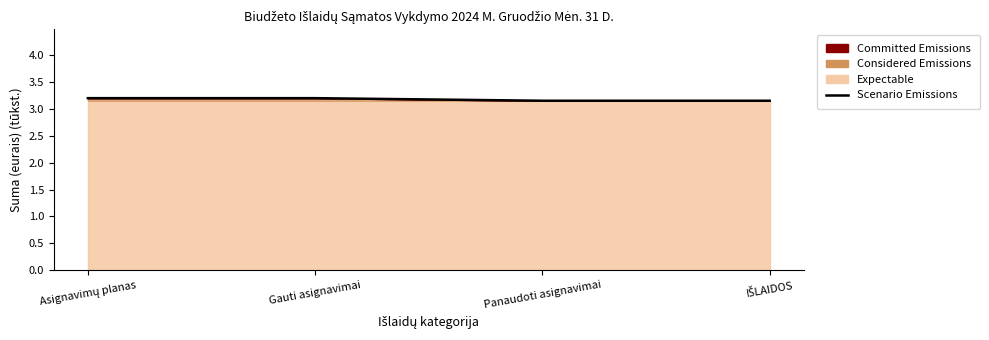

The value at IŠLAIDOS is 1.2. True or false?

False